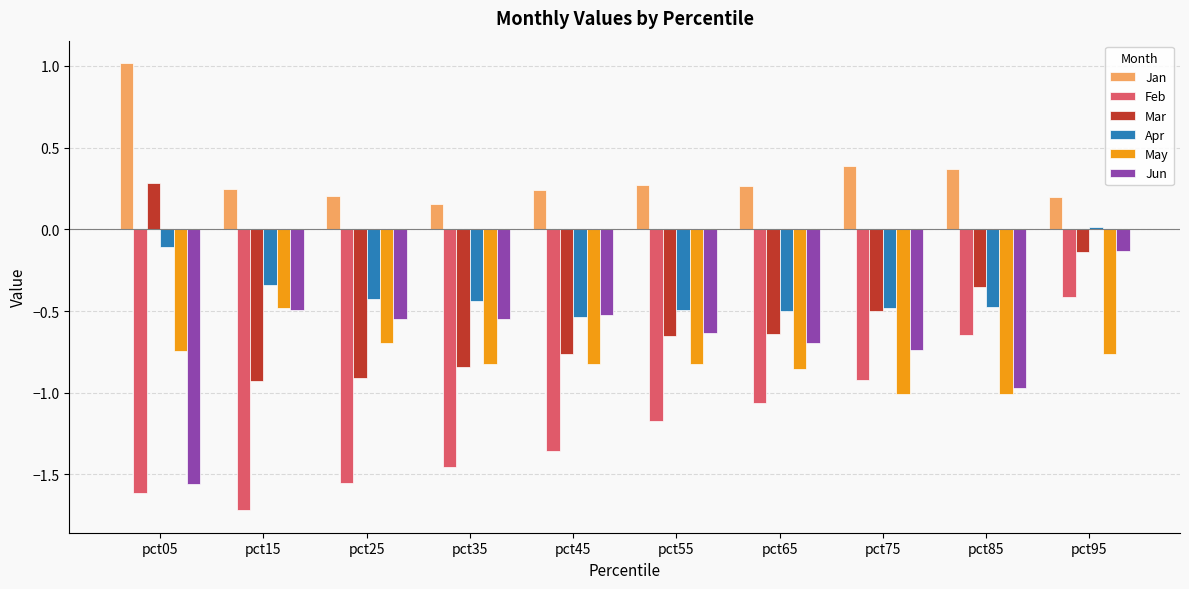

Between pct25 and pct55, which series saw the biggest shift?

Feb